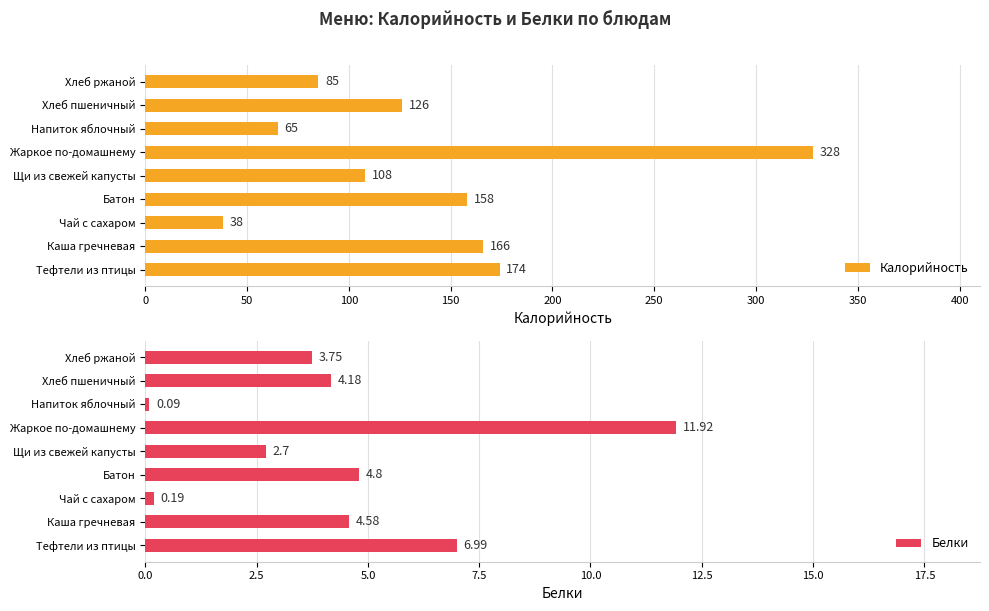

What is the average value of the Калорийность series?

139